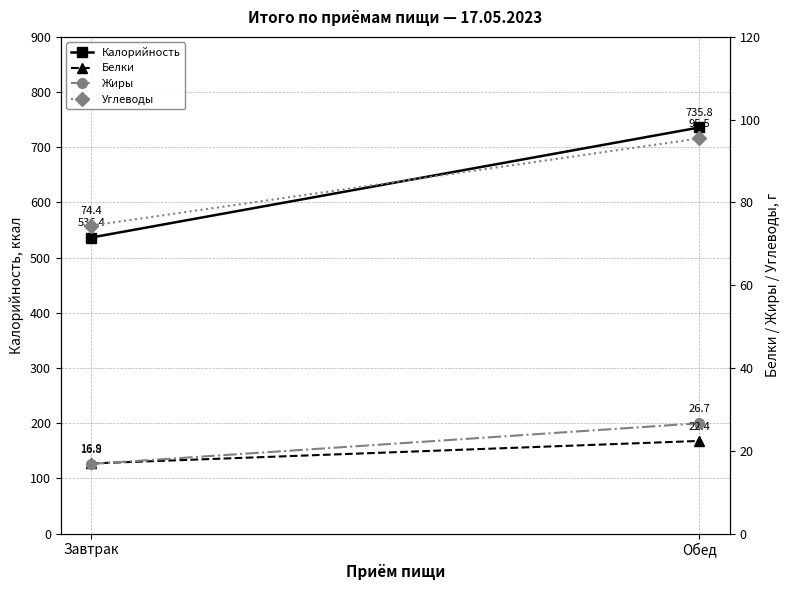

What is the value of the Углеводы point at the 2nd from the left?

95.5